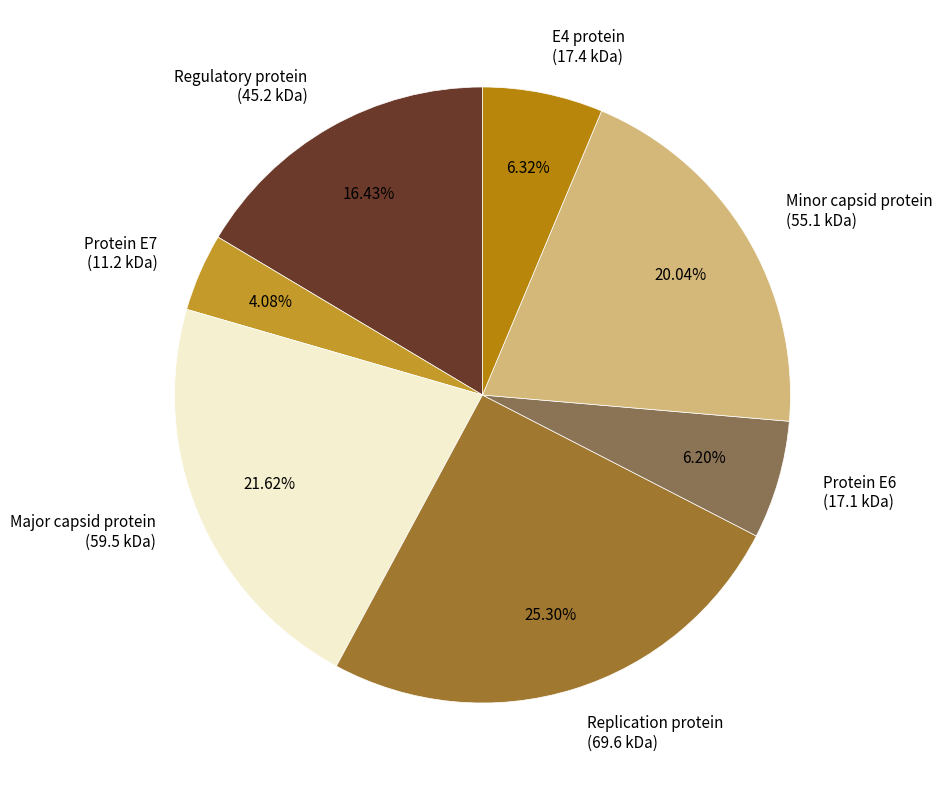

Is there any slice that represents more than half of the pie?

No